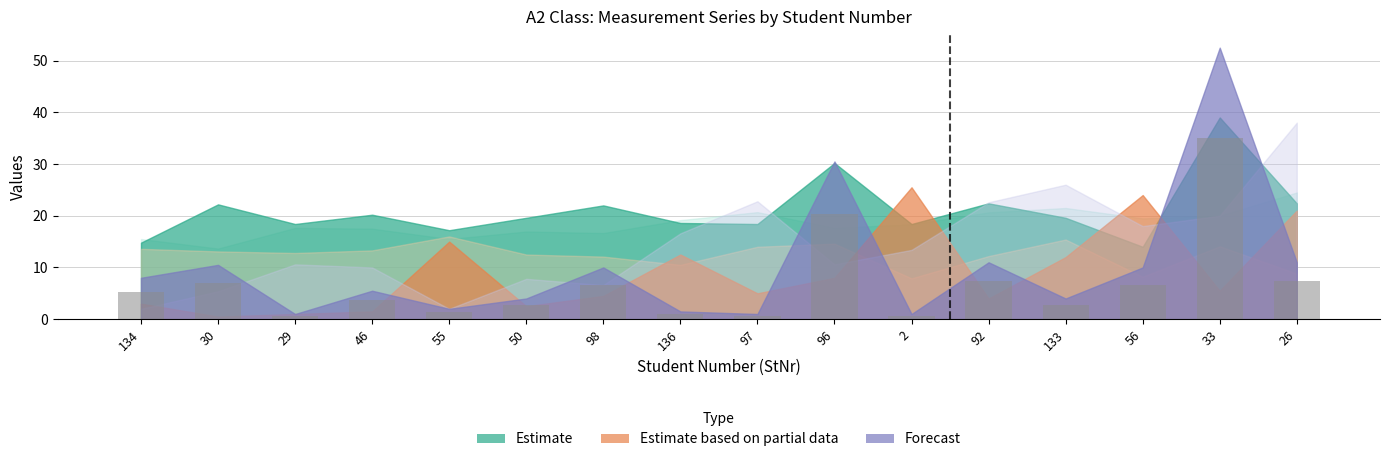

Where does the data first go above 5?

134